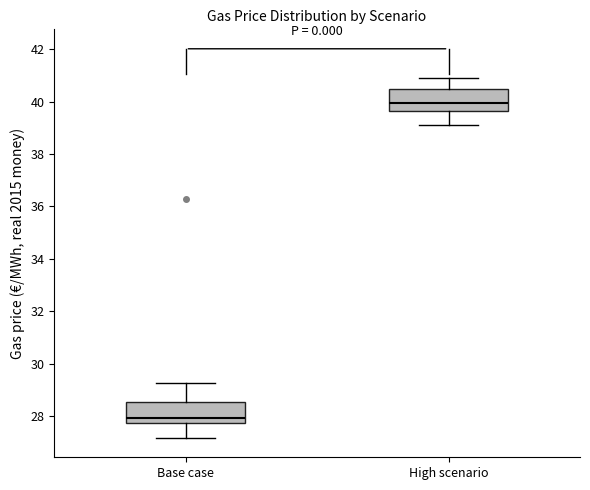

Reading left to right, read every box against the y-axis: the position of its median line, the range the box covers, and the ends of its whiskers. The values are not printed on the chart, so give them approximately, as read against the axis.

Base case: median 28.0, box 27.8 to 28.6, whiskers 27.2 to 29.2
High scenario: median 40.0, box 39.6 to 40.4, whiskers 39.0 to 41.0